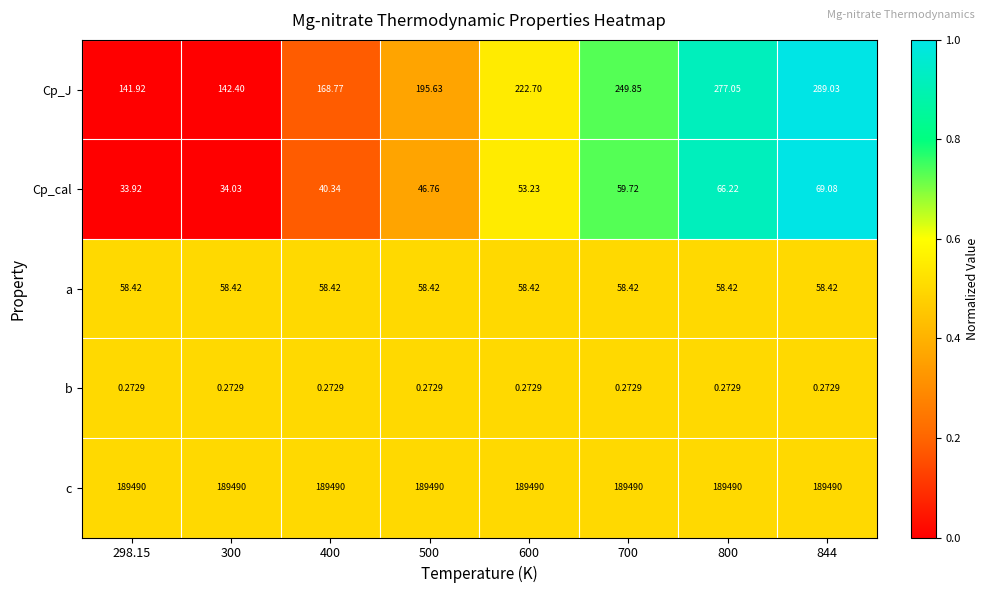

Which series has the largest total across all categories?

c